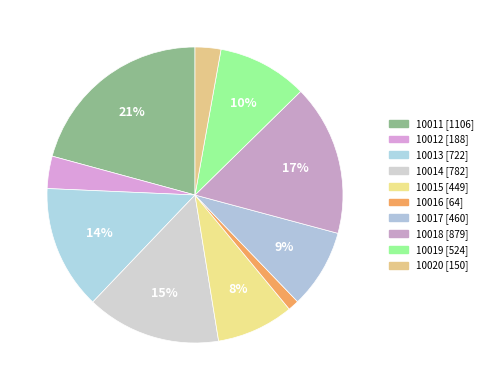

To the nearest percent, what portion does 10015 represent?

8%